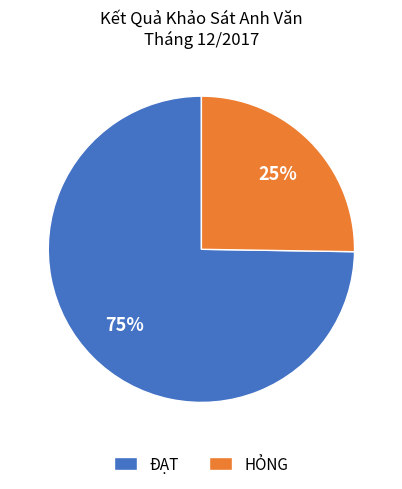

How many segments does this pie chart have?

2